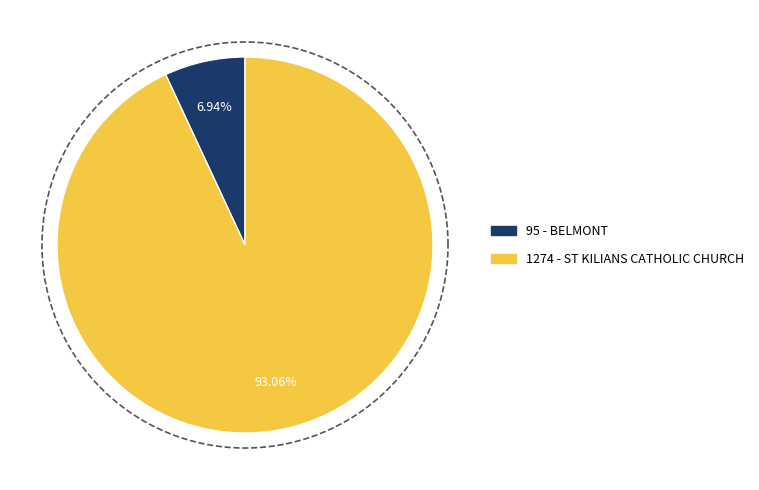

To the nearest percent, what is the average slice percentage?

50%